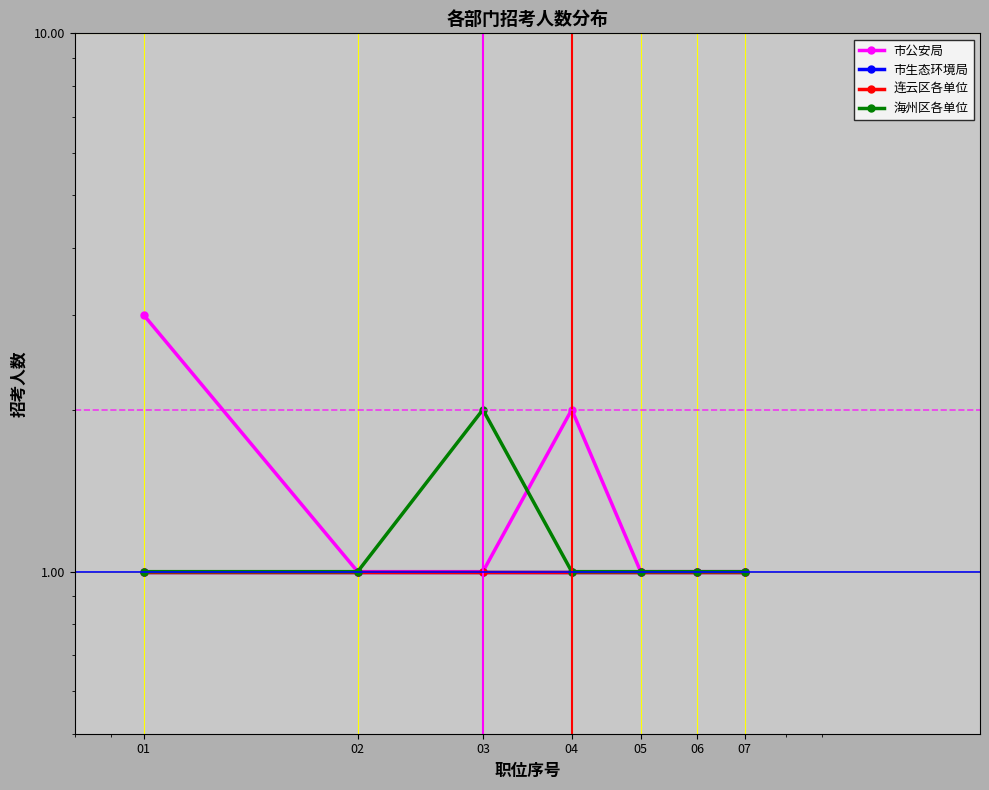

At how many categories does at least one series exceed 1?

3